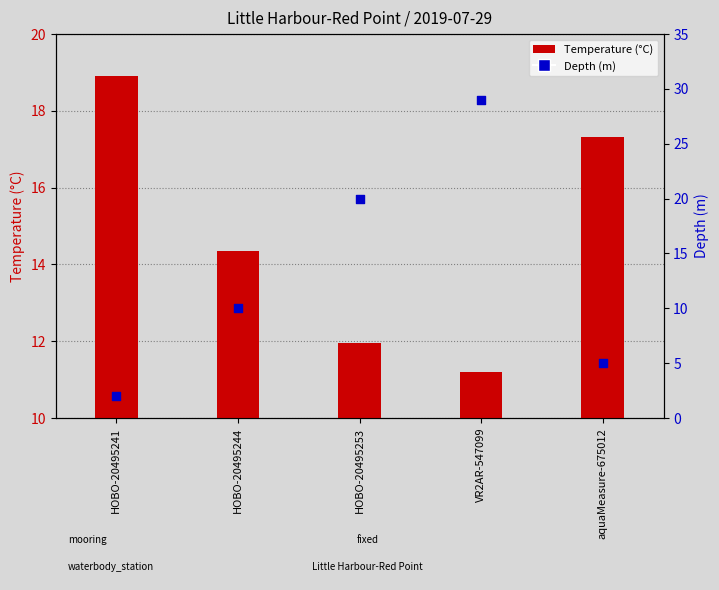

At how many categories does at least one series exceed 19?

2